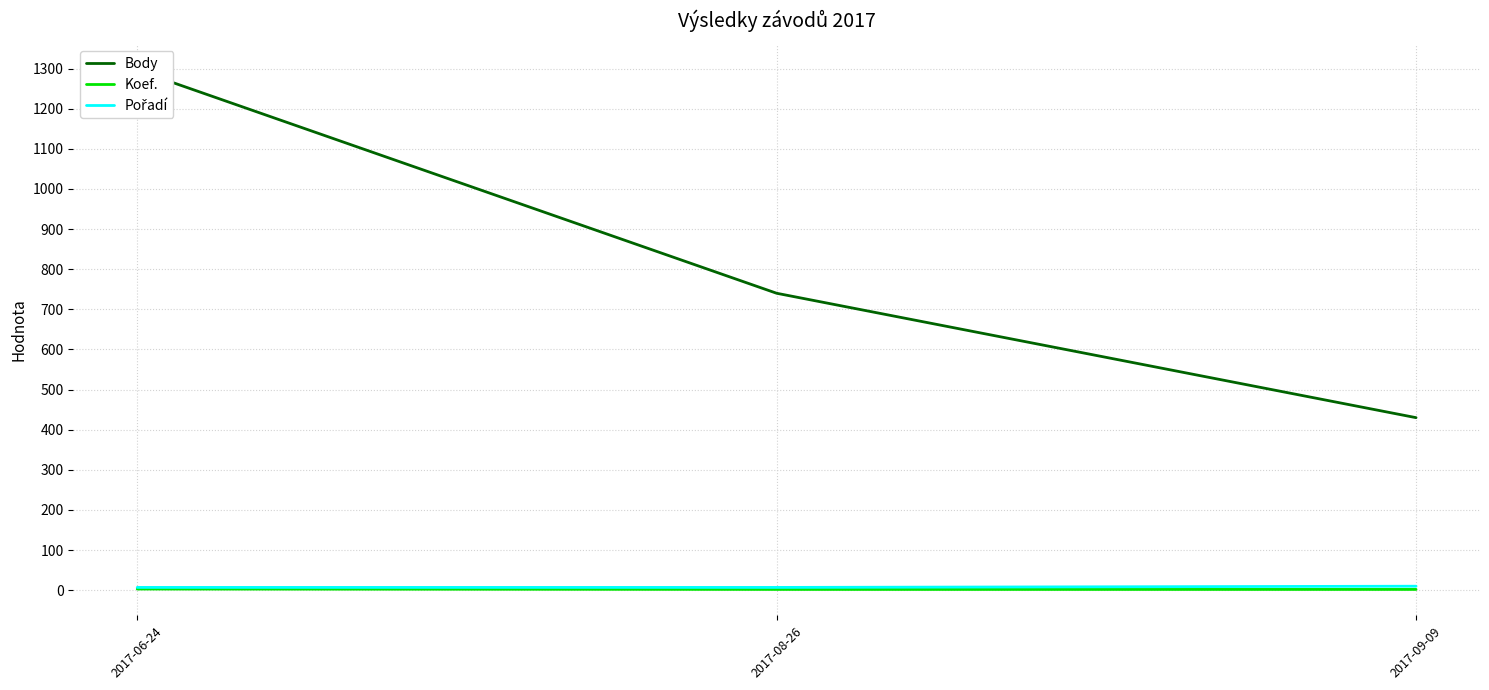

Which series has the largest total across all categories?

Body